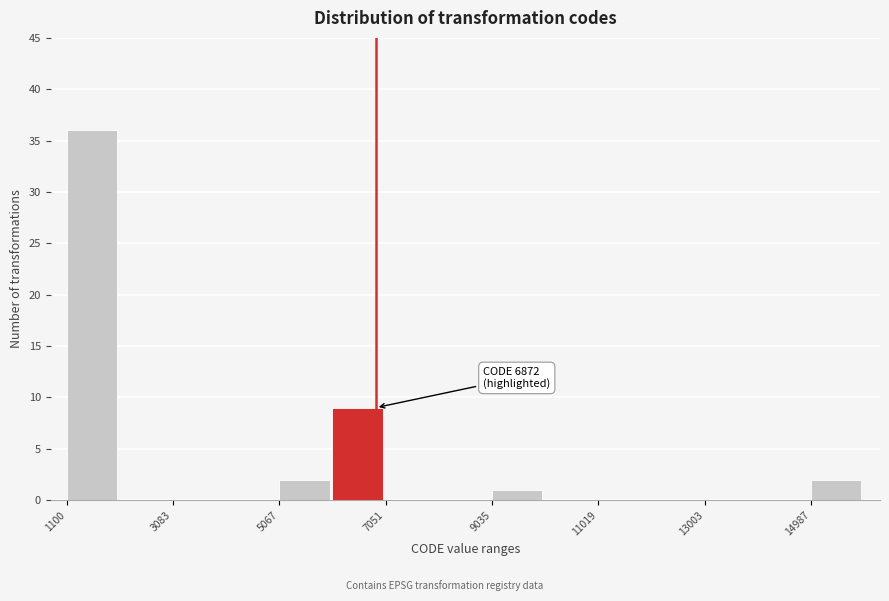

Which range on the x-axis has the tallest bar?

1200 to 2000